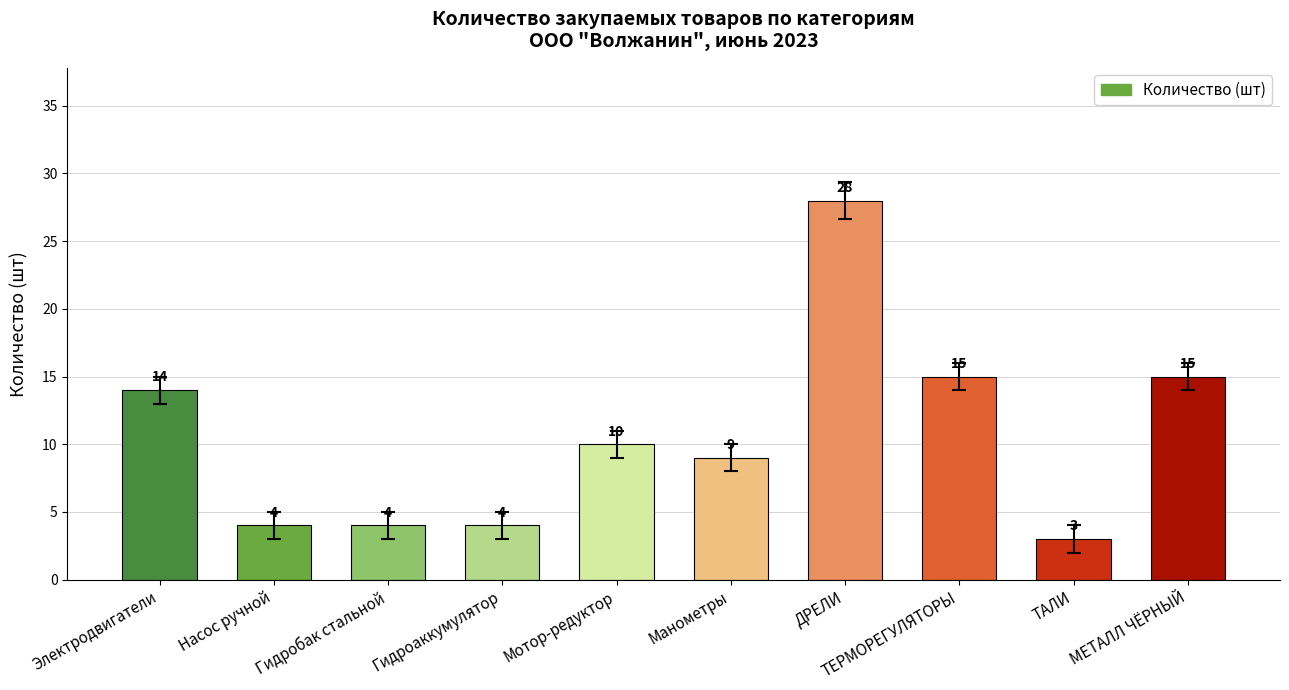

What is the difference between the values at ДРЕЛИ and Гидроаккумулятор?

24